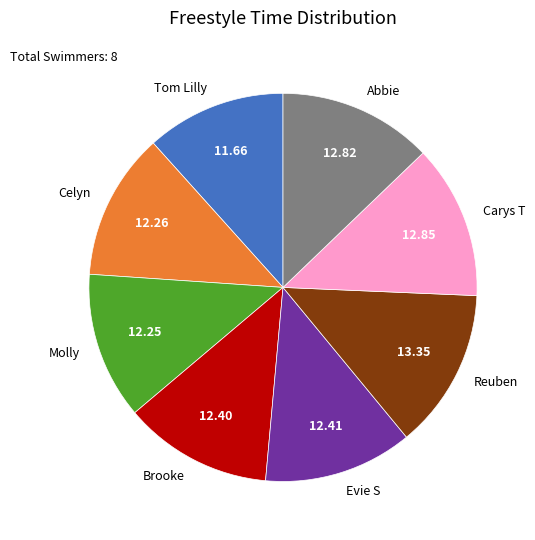

Is it true that Tom Lilly is 12% of the pie?

True